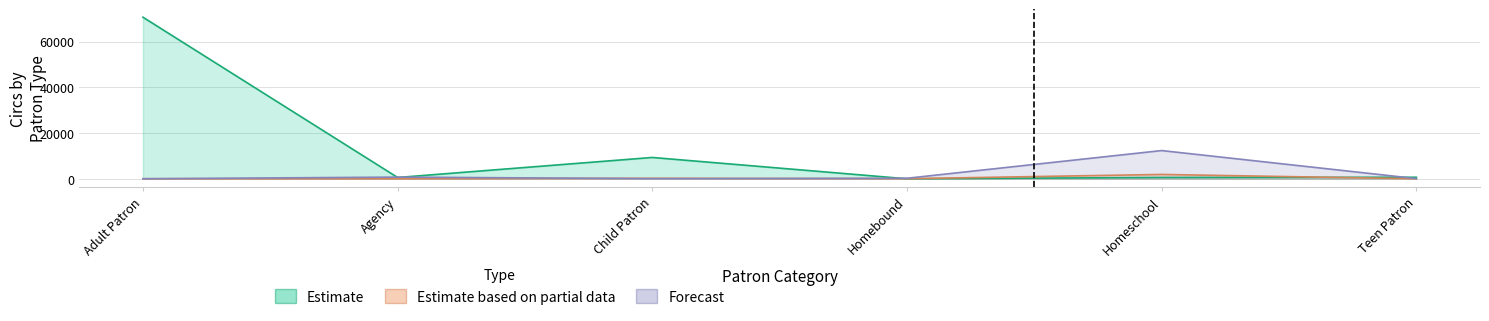

What are all the series names shown in the legend?

Estimate, Estimate based on partial data, Forecast